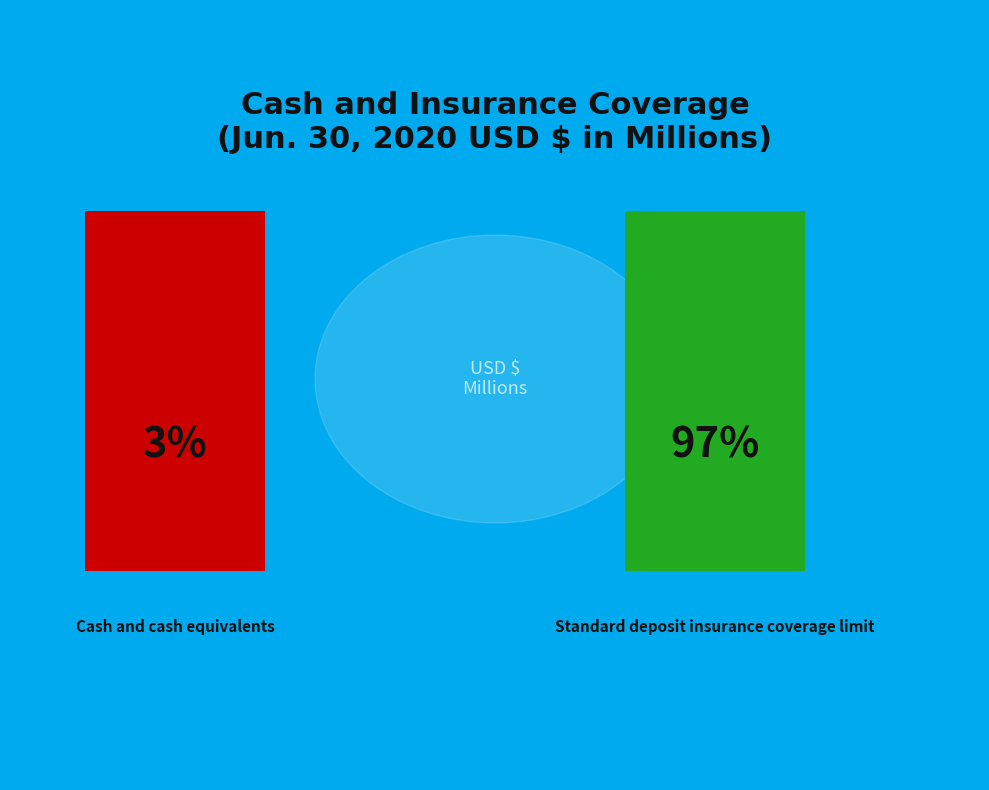

What percentage is the Standard deposit insurance coverage limit slice, to the nearest percent?

97%